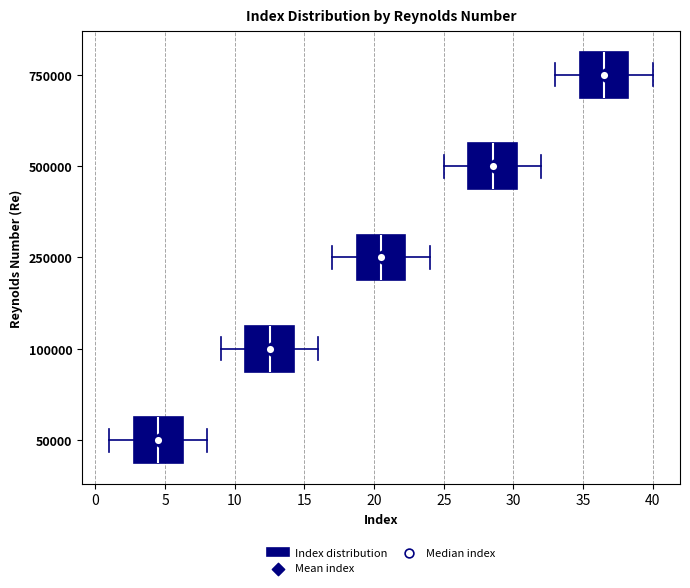

Where is the right edge of the box at y = 500000 on the x-axis? The values are not printed on the chart, so give them approximately, as read against the axis.

30.5